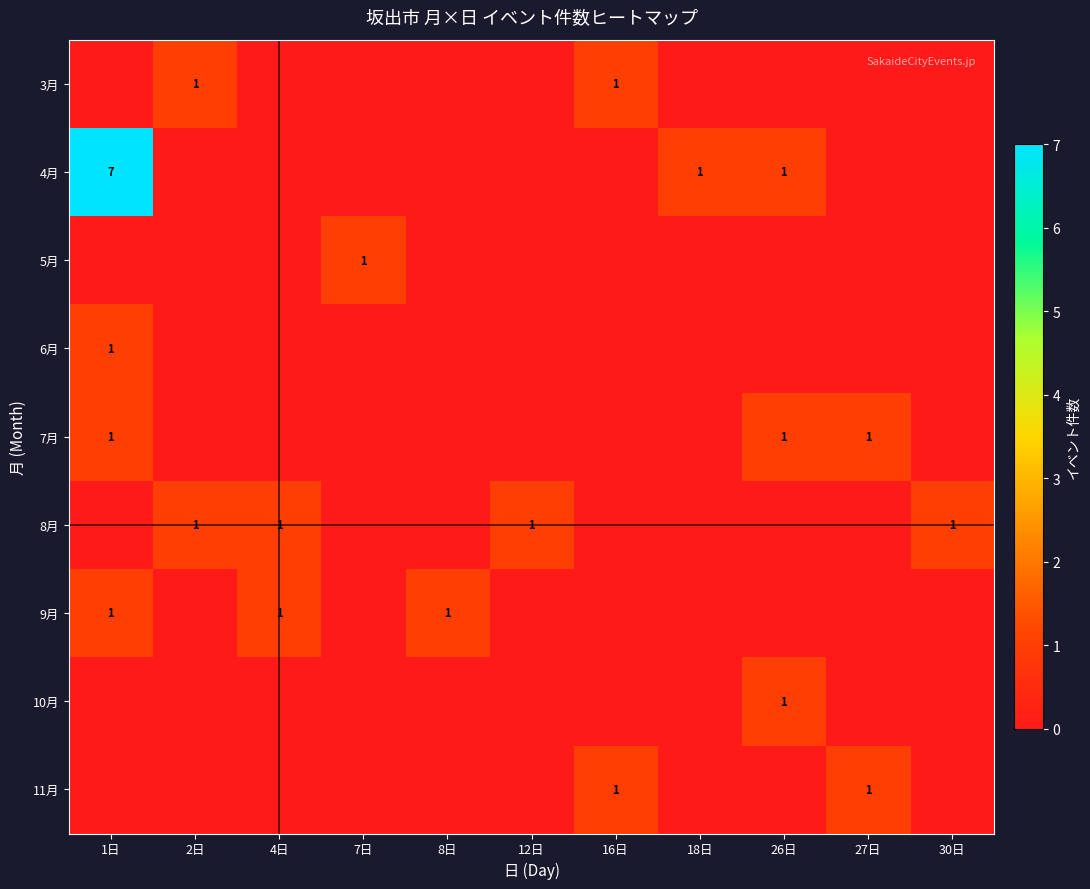

The value of 3月 at 16日 is 1. True or false?

True